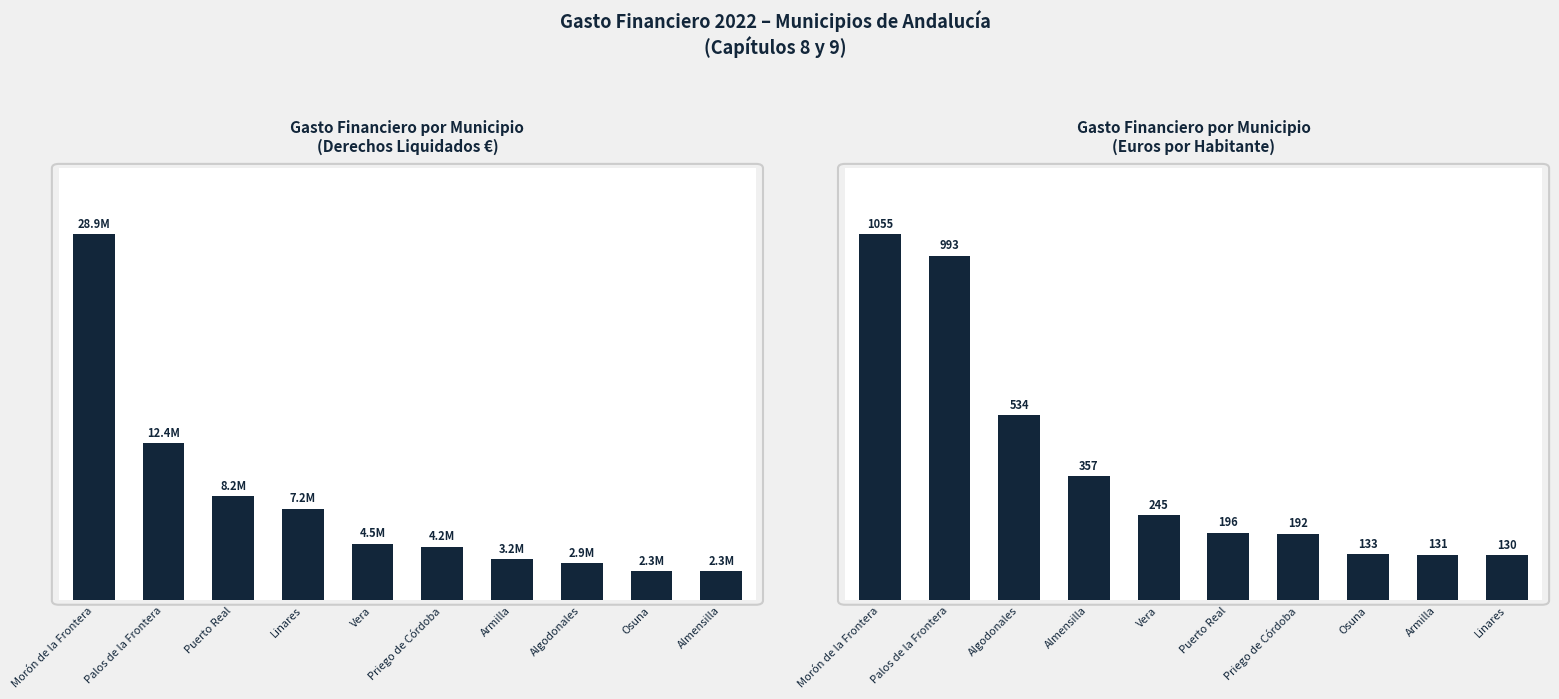

What is the difference between the highest and lowest values at Armilla?

3234266.5